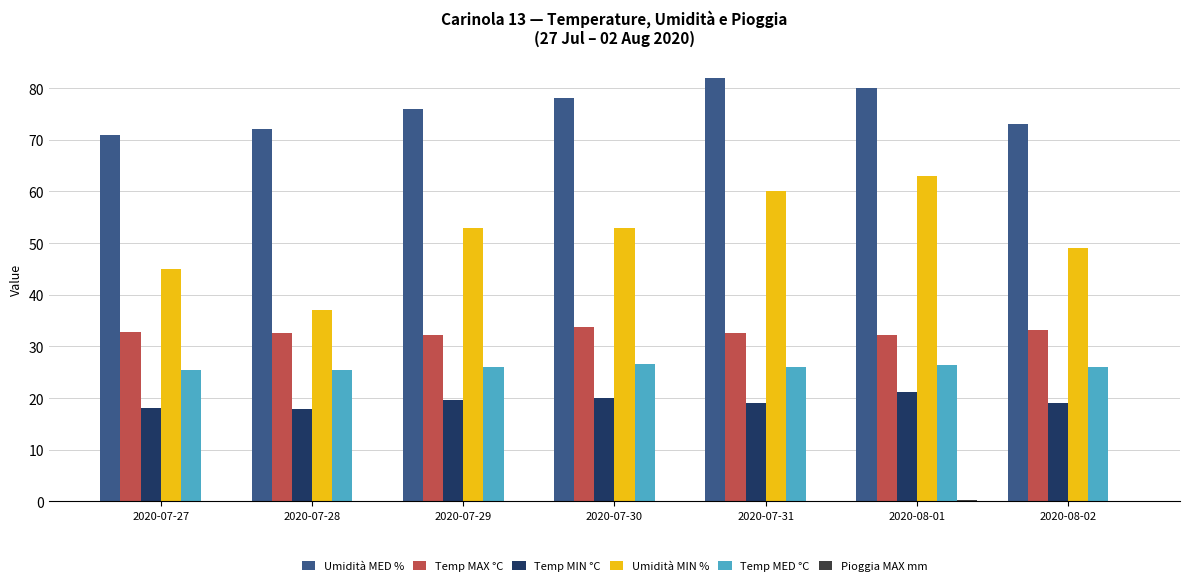

Is it true that Umidità MIN % equals 53.0 at 2020-07-30?

True